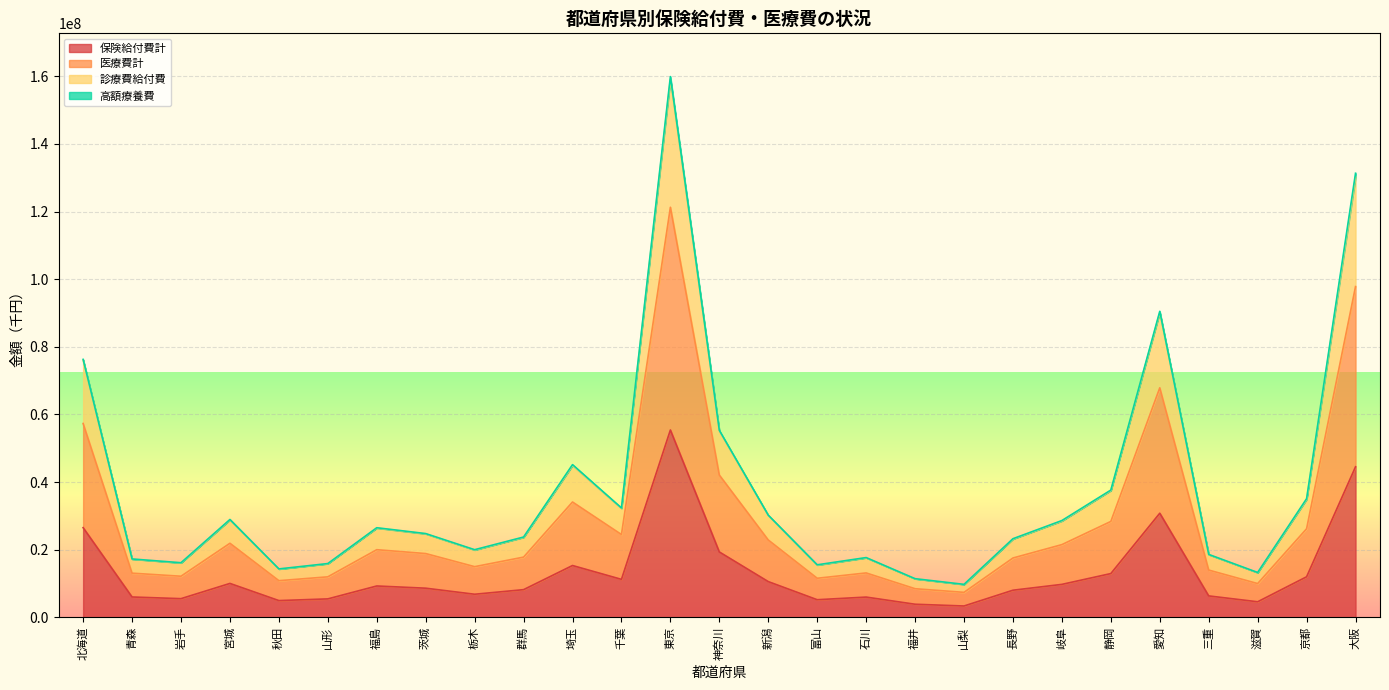

Which series has the widest spread of values?

診療費給付費